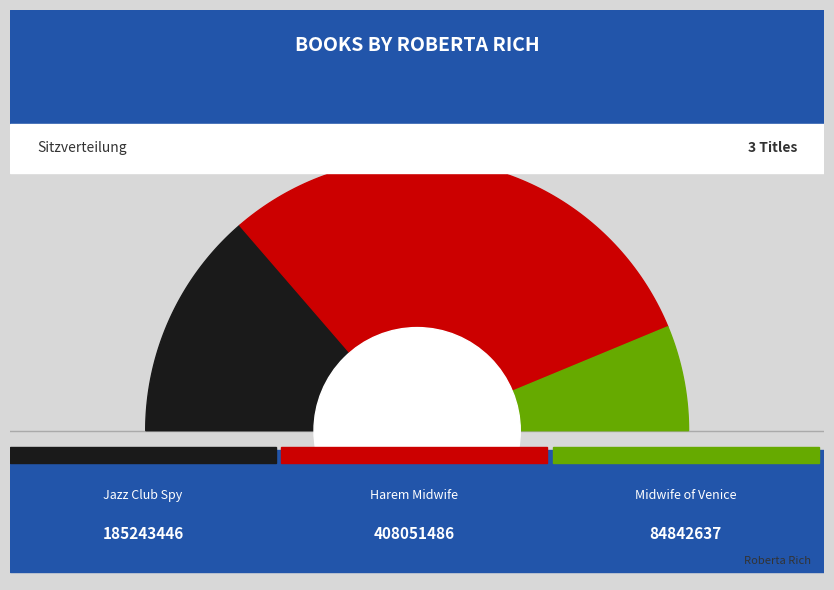

Is it true that Harem Midwife is 60% of the pie?

True